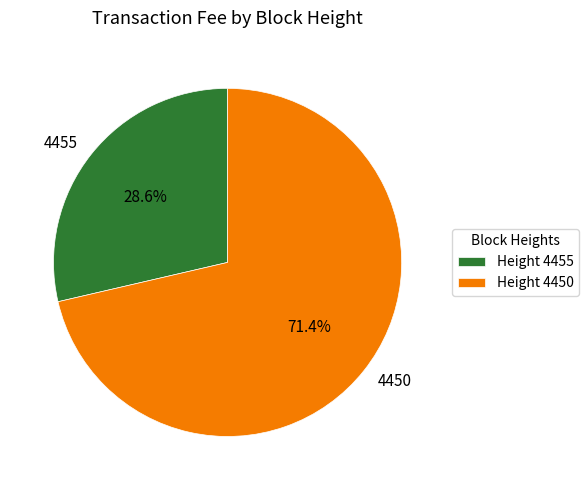

Does 4450 represent more than half of the total?

Yes